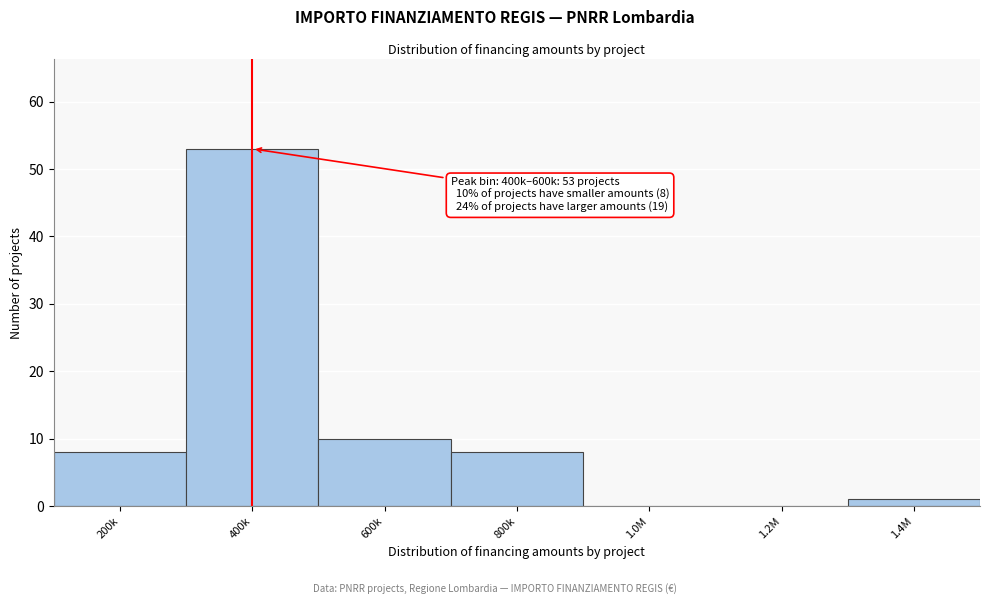

Reading left to right, transcribe all the data shown in this chart.

200k=8	400k=53	600k=10	800k=8	1.0M=0	1.2M=0	1.4M=1